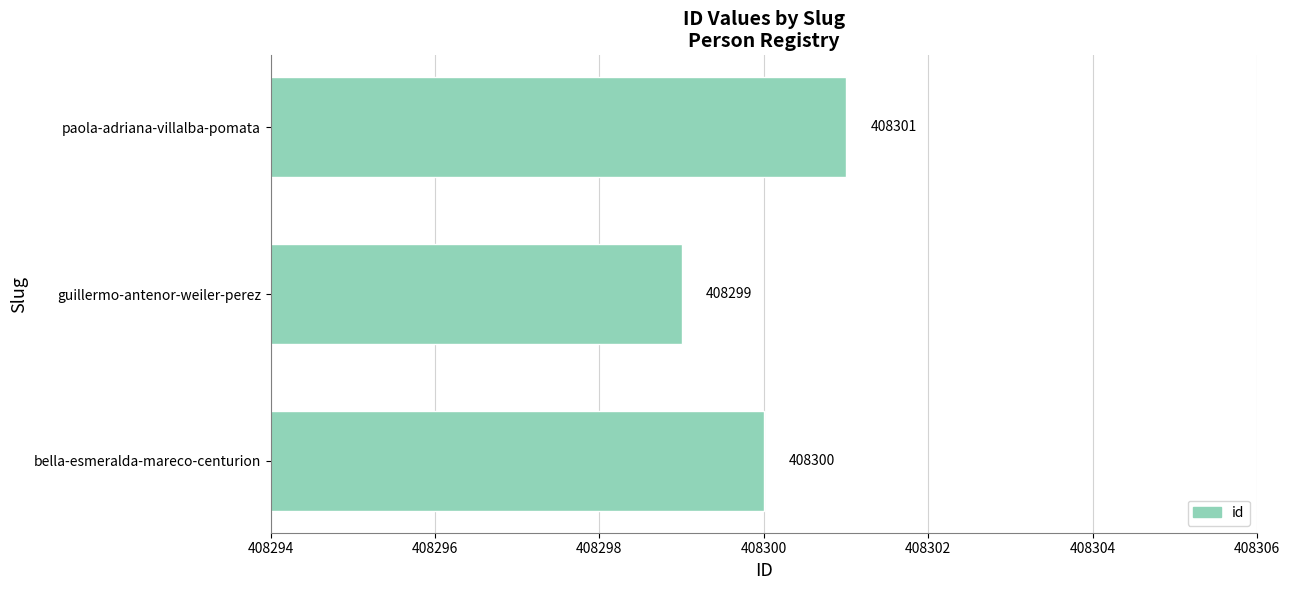

What is the maximum value shown in the chart?

408301